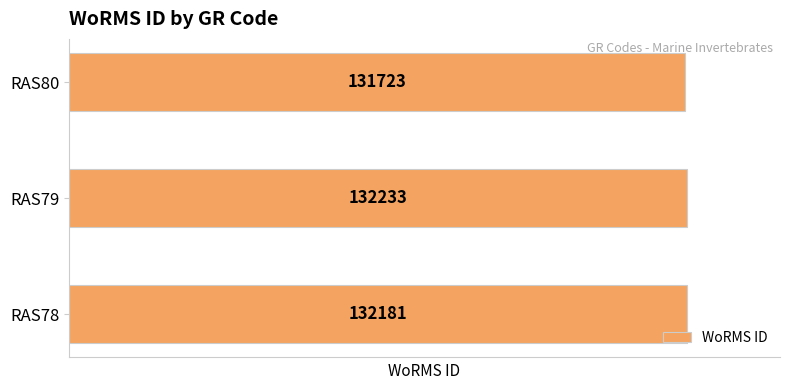

The value at RAS78 is 132181. True or false?

True